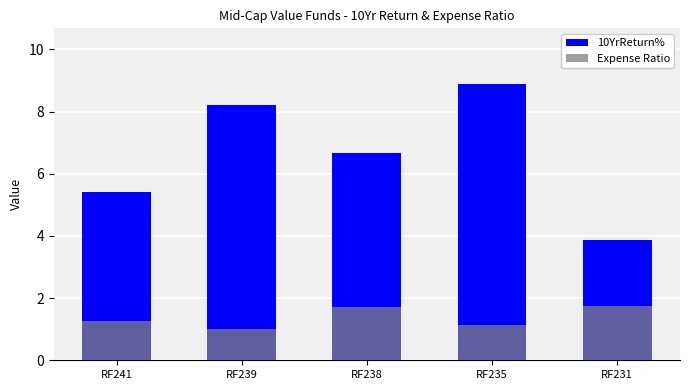

What is the lowest value of the Expense Ratio series?

1.0